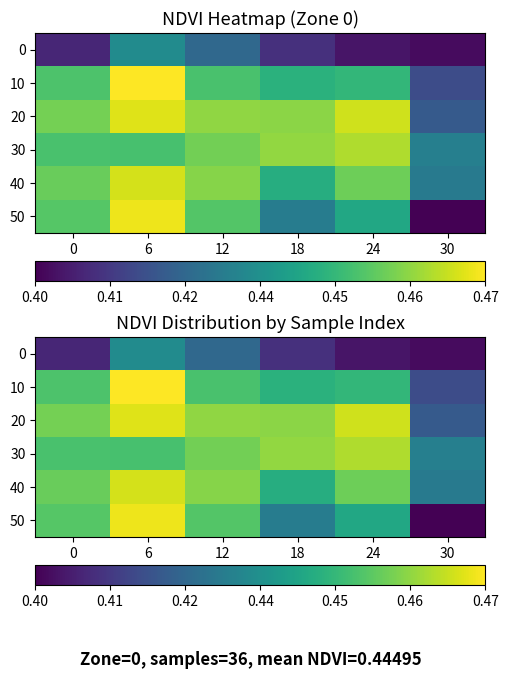

Rank the series at 18 from lowest to highest value.

0, 50, 40, 10, 20, 30